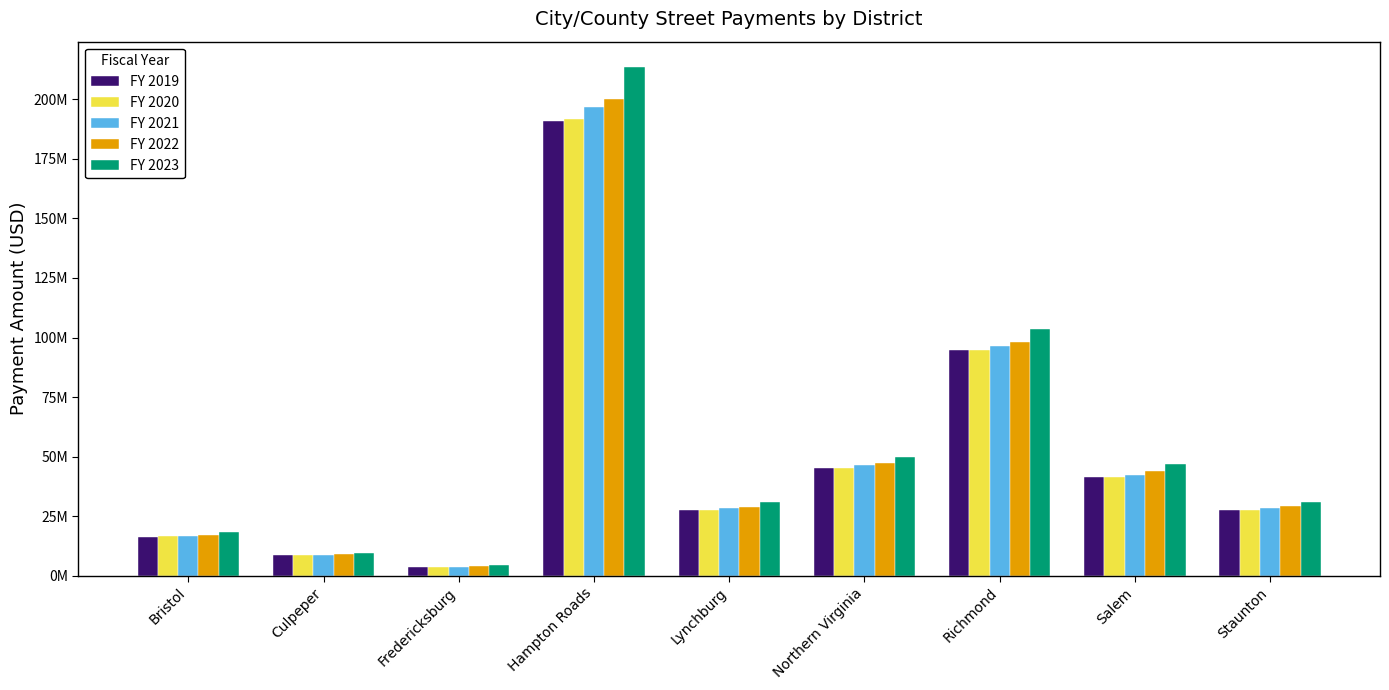

What are all the series names shown in the legend?

FY 2019, FY 2020, FY 2021, FY 2022, FY 2023